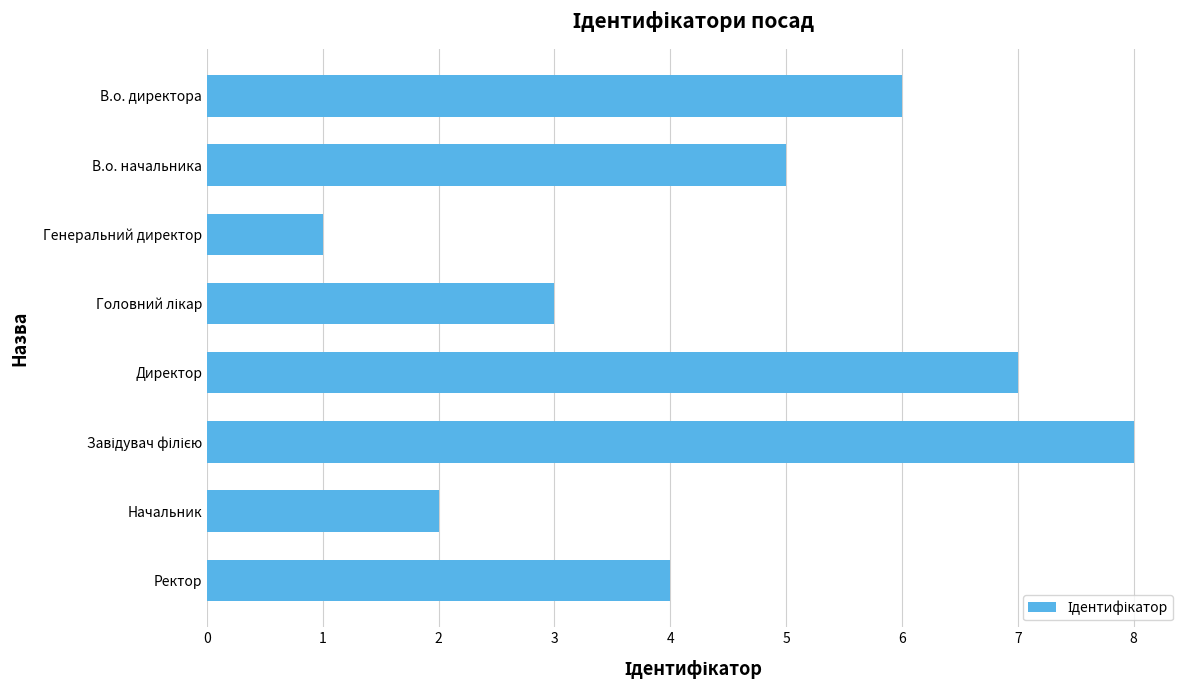

What is the difference between the second highest and minimum values?

6